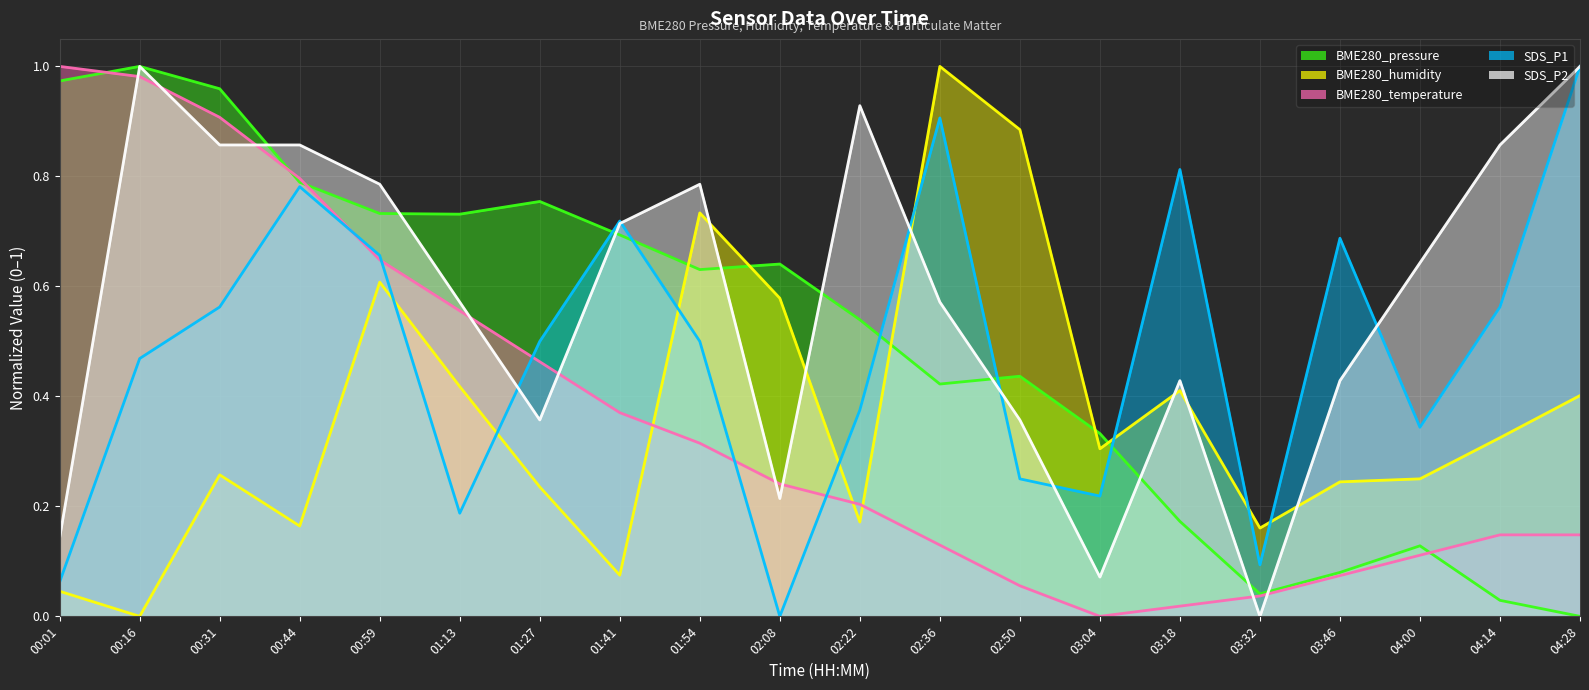

True or false: SDS_P2 (line) has more than 2 interior local peaks.

True